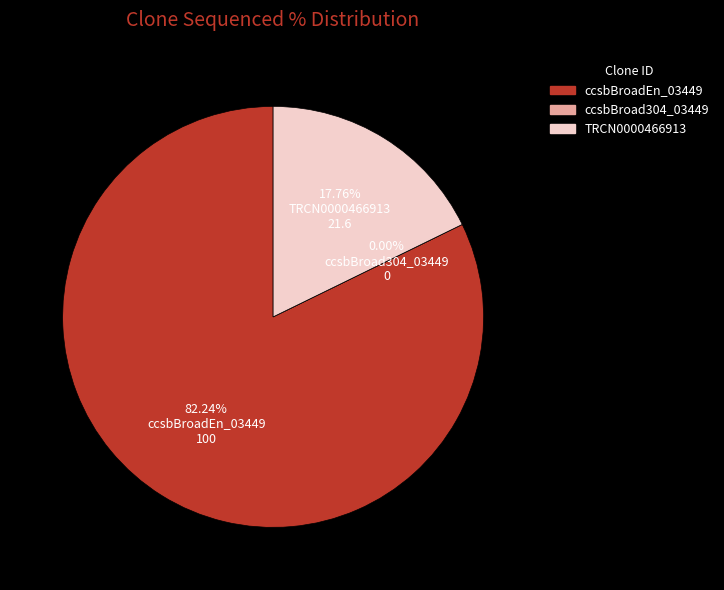

Is there a majority slice in this chart?

Yes